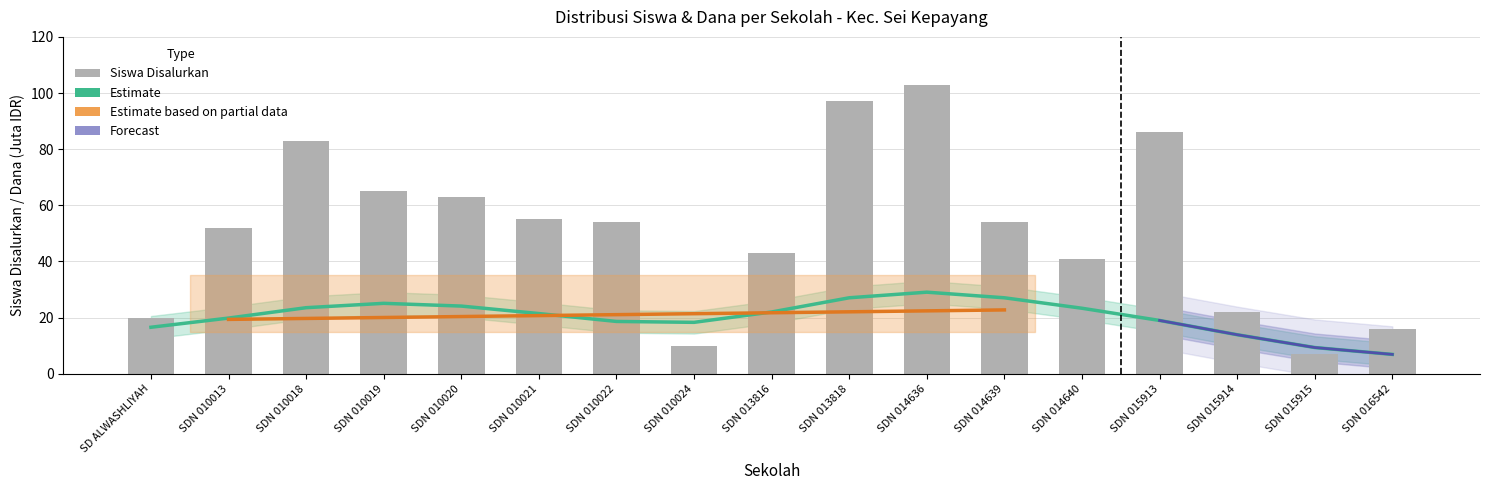

What is the value of the Estimate (Dana Disalurkan) bar at the 11th from the left?

29.0